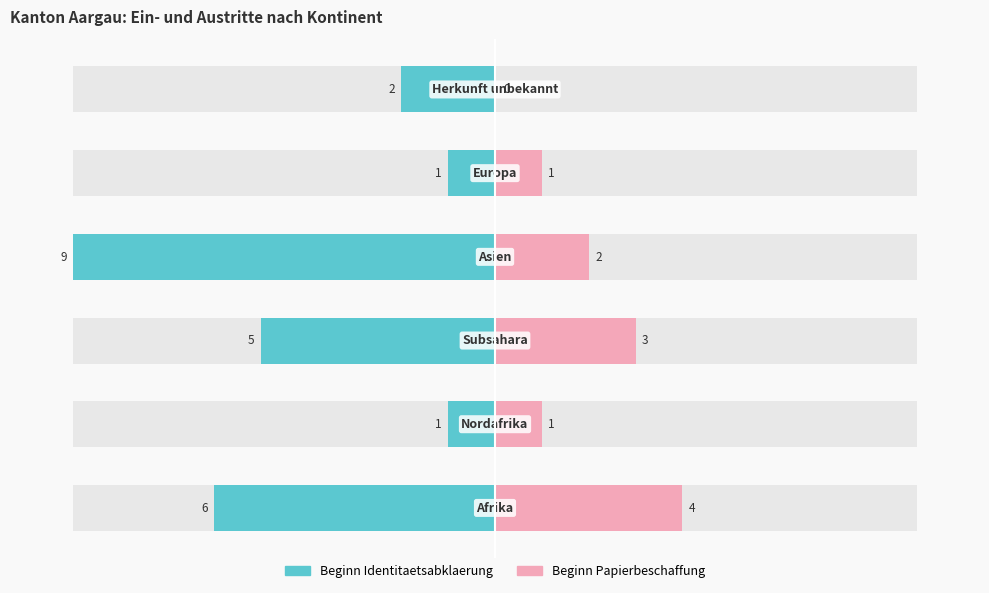

At 5, list the series in order from smallest to largest.

Beginn Identitaetsabklaerung, Beginn Papierbeschaffung